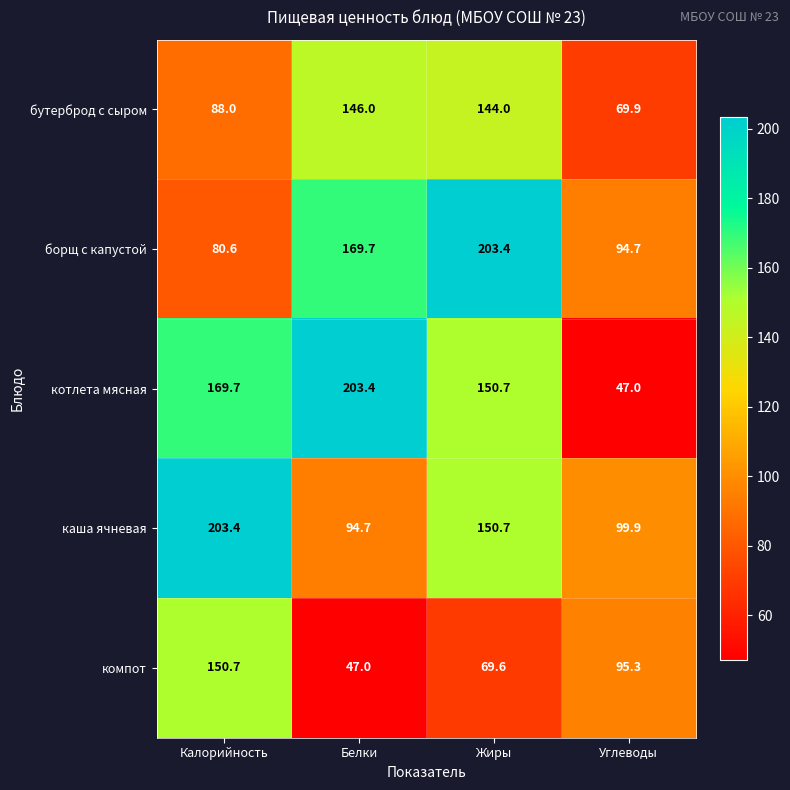

At which label is борщ с капустой closest to 142?

Белки